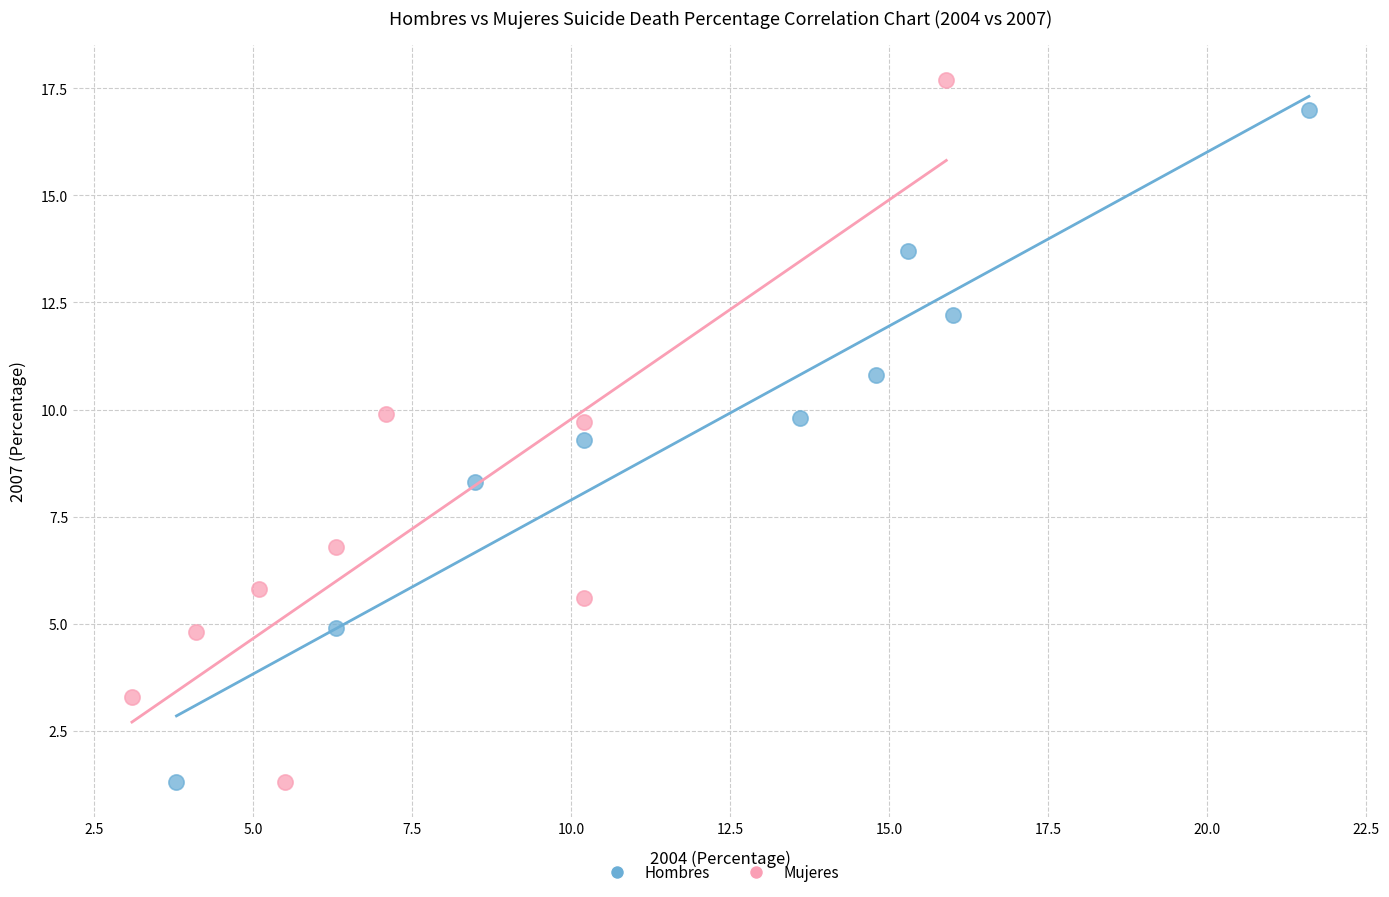

Which series has the widest spread of Y values?

Mujeres